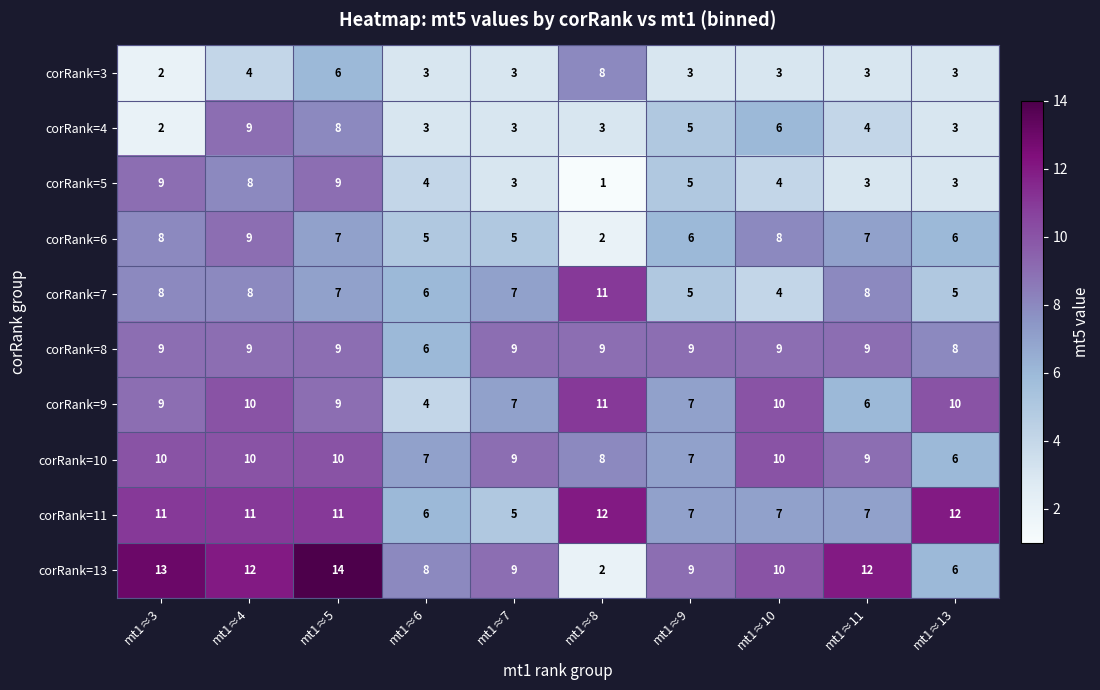

What is the average value of the corRank=13 series?

10